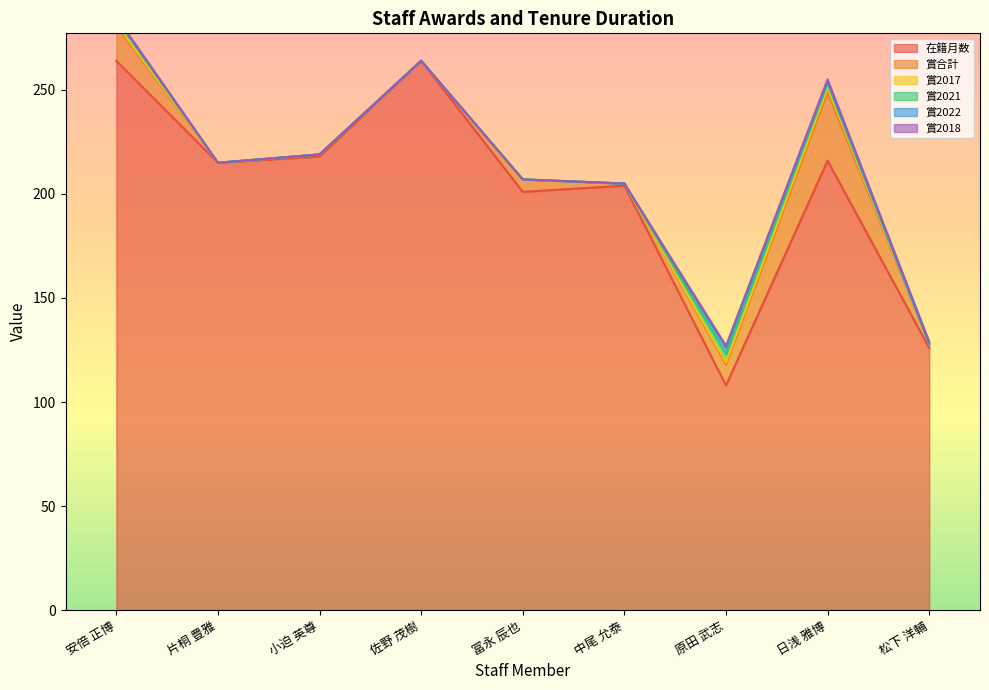

What is the difference between the highest and lowest values at 安倍 正博?

264